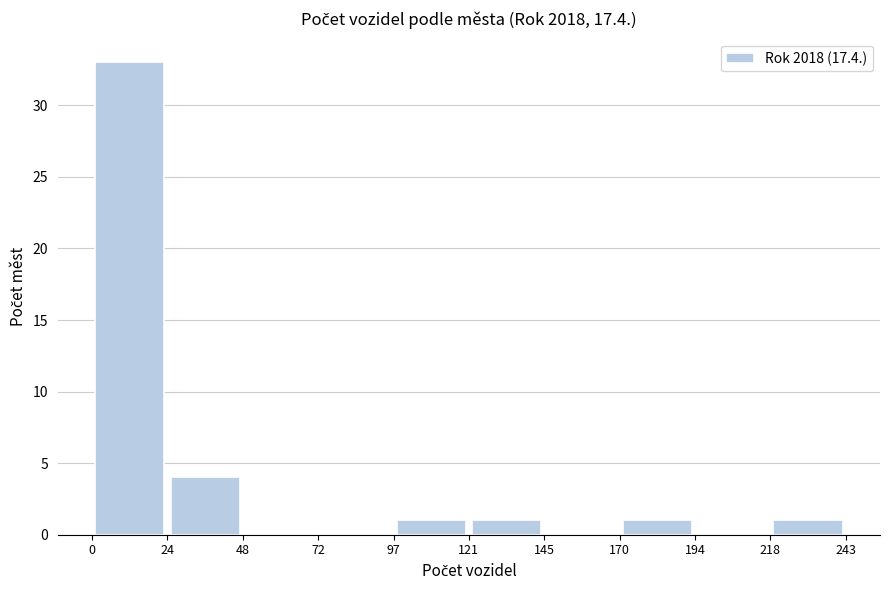

How tall is the bar that spans 24 to 48 on the x-axis? The values are not printed on the chart, so give them approximately, as read against the axis.

4